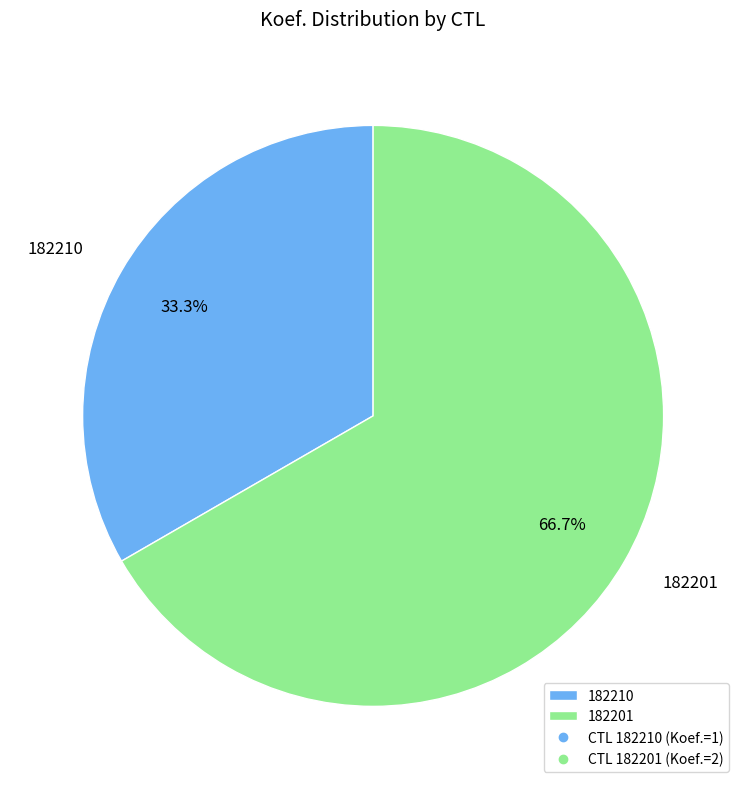

Approximately how many times larger is the value at 182210 compared to 182201?

0.5